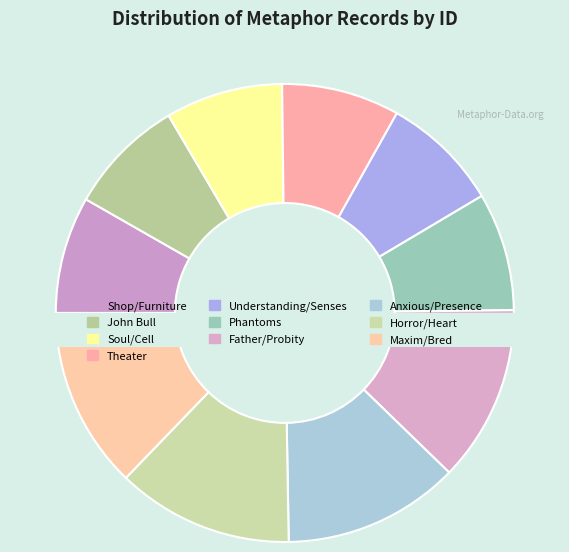

What is the change in value from Soul/Cell to Maxim/Bred?

+8526